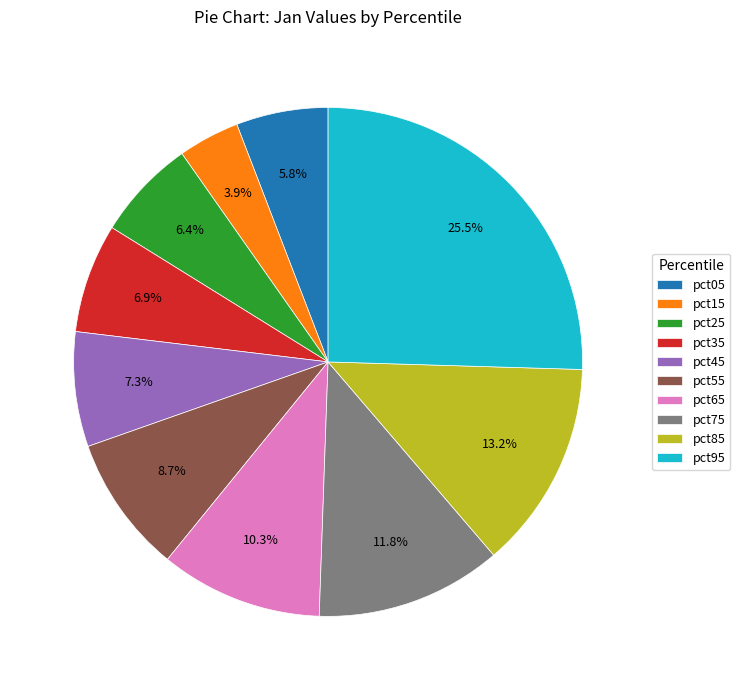

Which slice is the smallest?

pct15